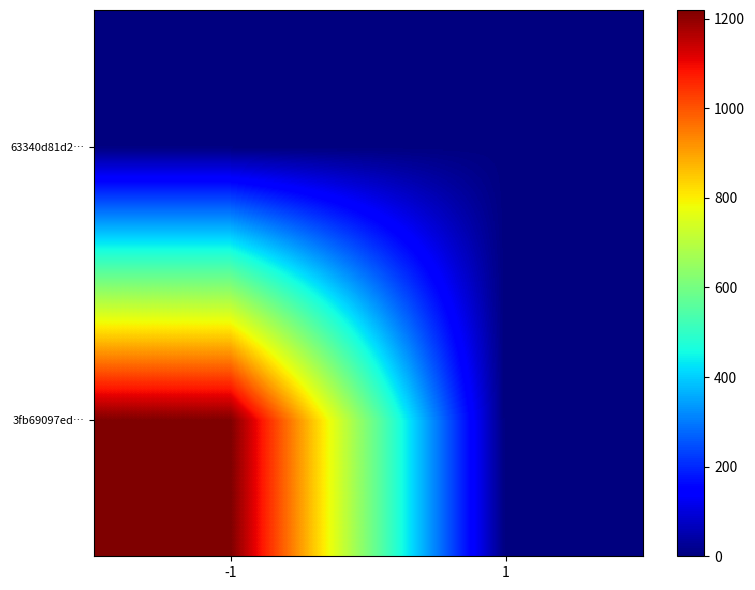

Rank the series by their maximum value, from highest to lowest.

3fb69097ed…, 63340d81d2…